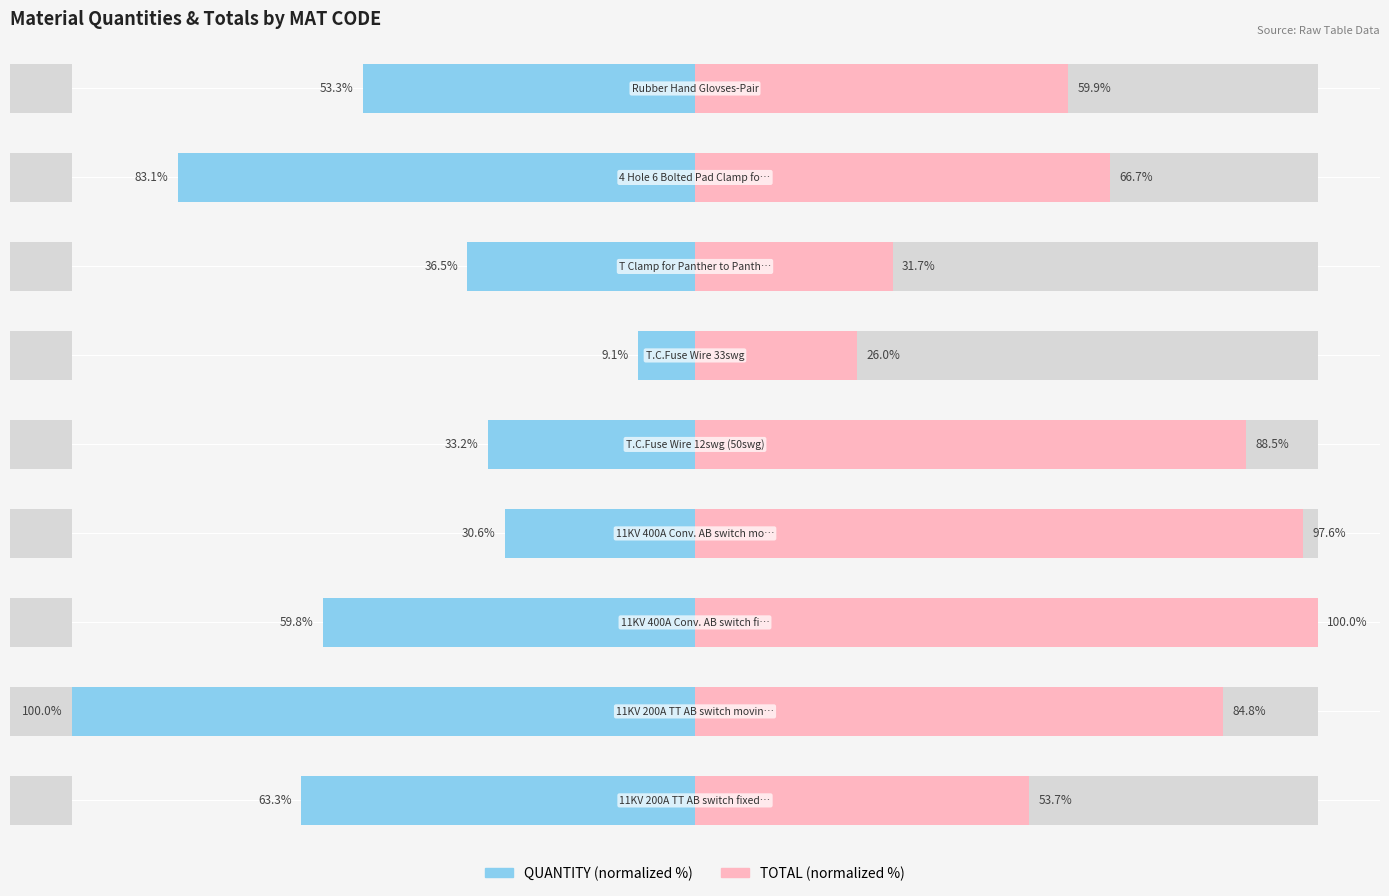

Is the value of QUANTITY at 6 greater than the value of TOTAL at 3?

No